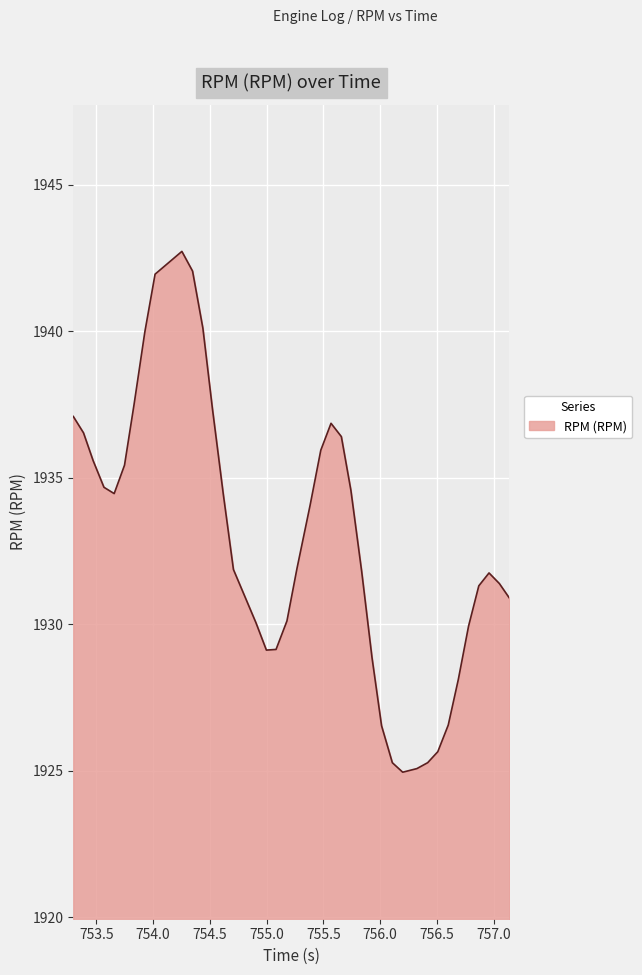

What is the difference between the maximum and minimum values?

17.8